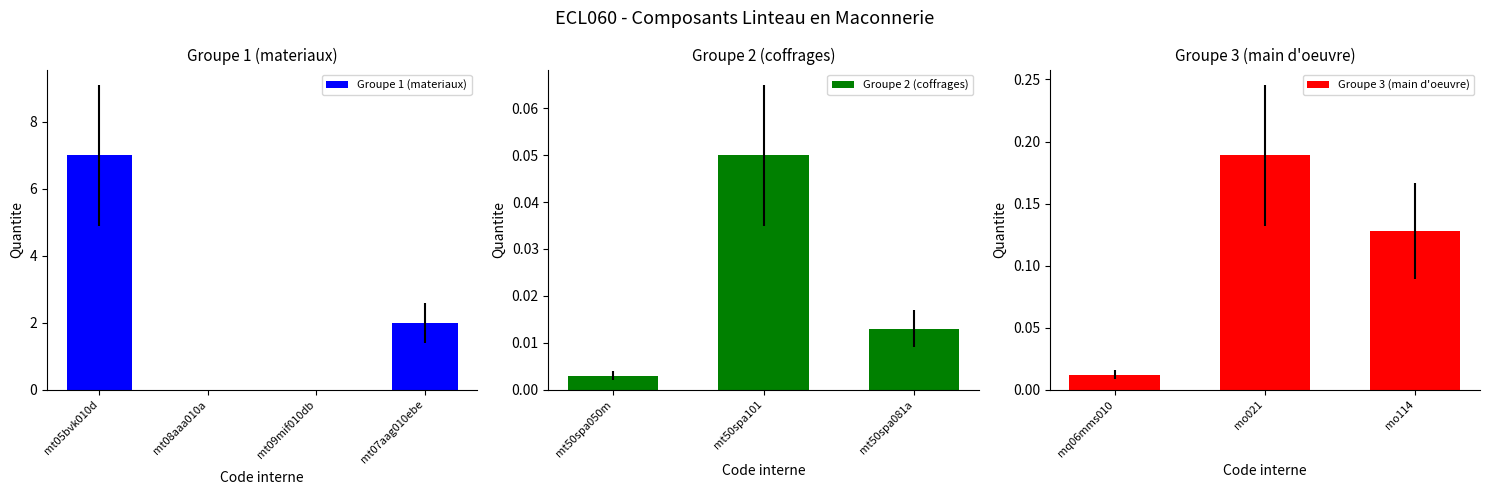

Does the chart contain any negative values?

No